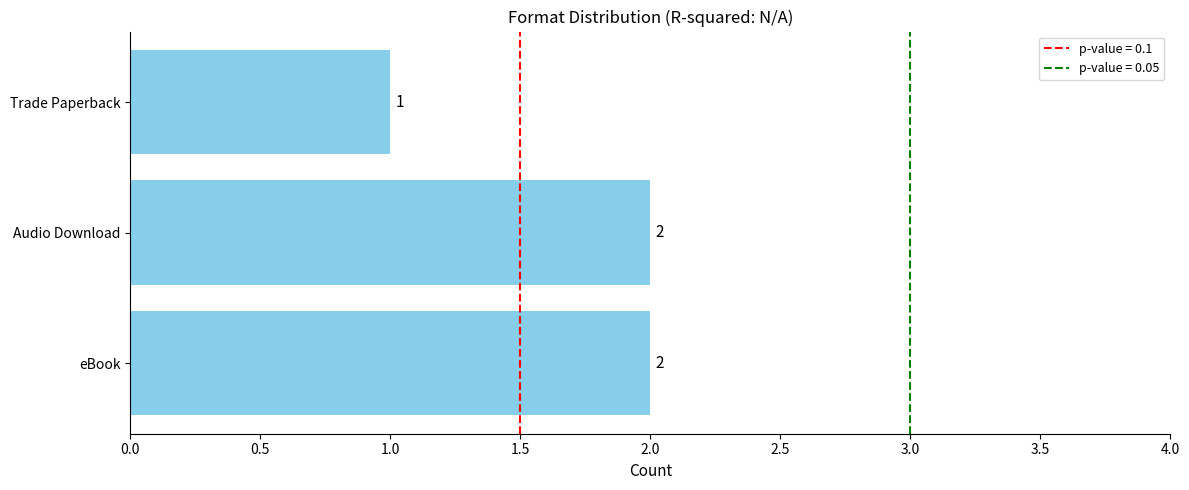

Reading bottom to top, extract all data points from this chart.

2	2	1